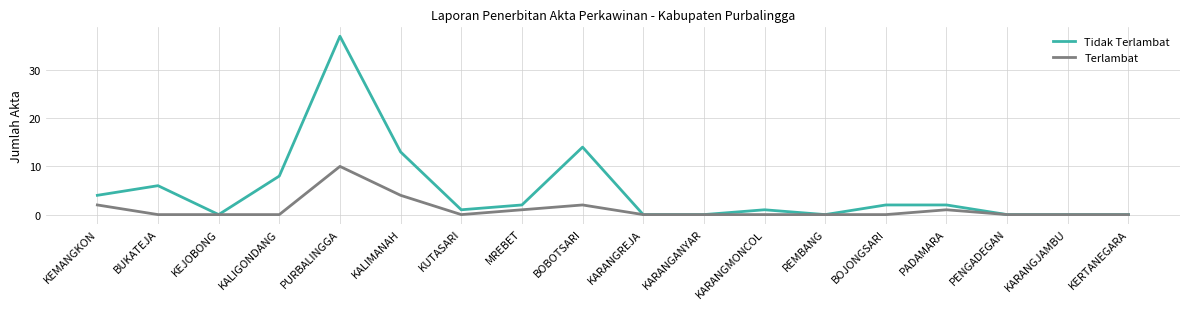

Rank the series by their maximum value, from highest to lowest.

Tidak Terlambat, Terlambat